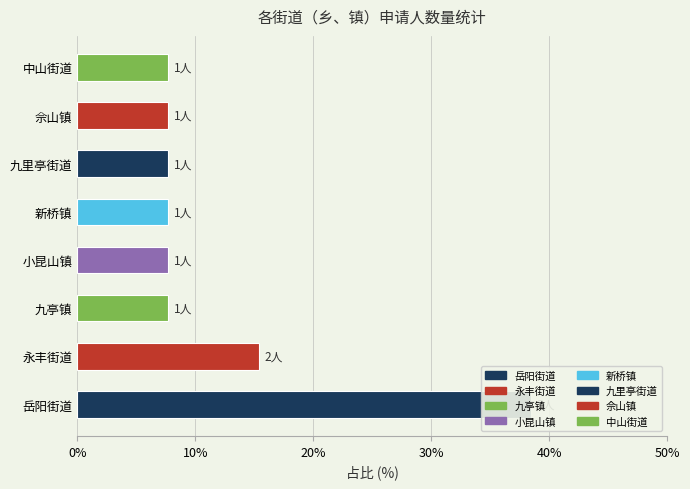

Reading left to right, list all the values displayed in this chart.

5	2	1	1	1	1	1	1